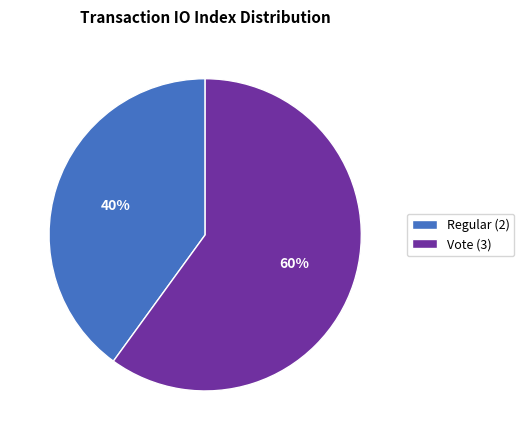

To the nearest percent, what is the difference between the largest and smallest slice percentages?

20%